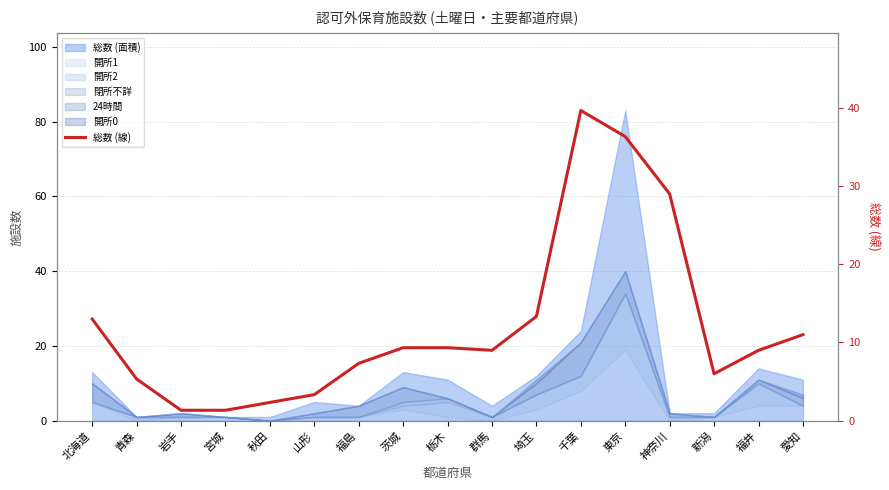

Rank the categories by value from highest to lowest.

千葉, 東京, 神奈川, 埼玉, 北海道, 愛知, 栃木, 茨城, 群馬, 福井, 福島, 新潟, 青森, 山形, 秋田, 岩手, 宮城